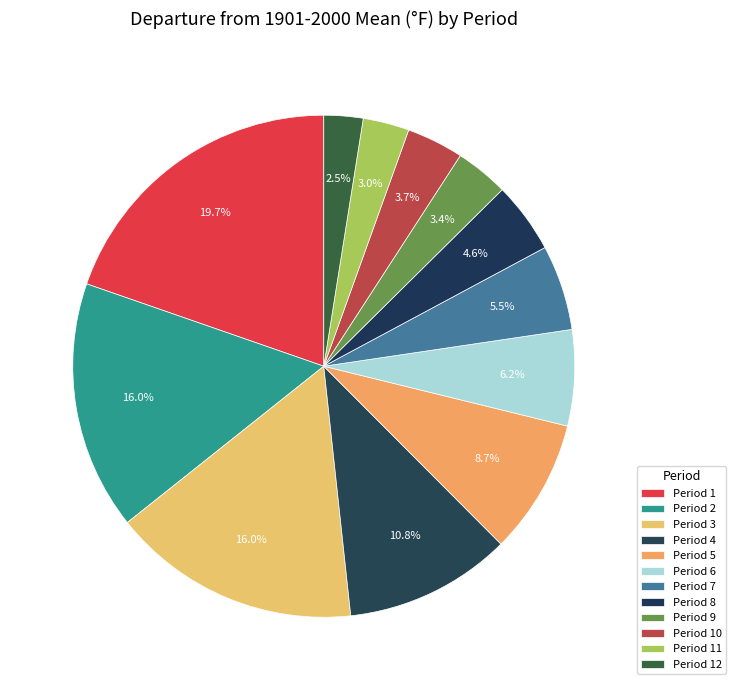

How many slices are in this pie chart?

12